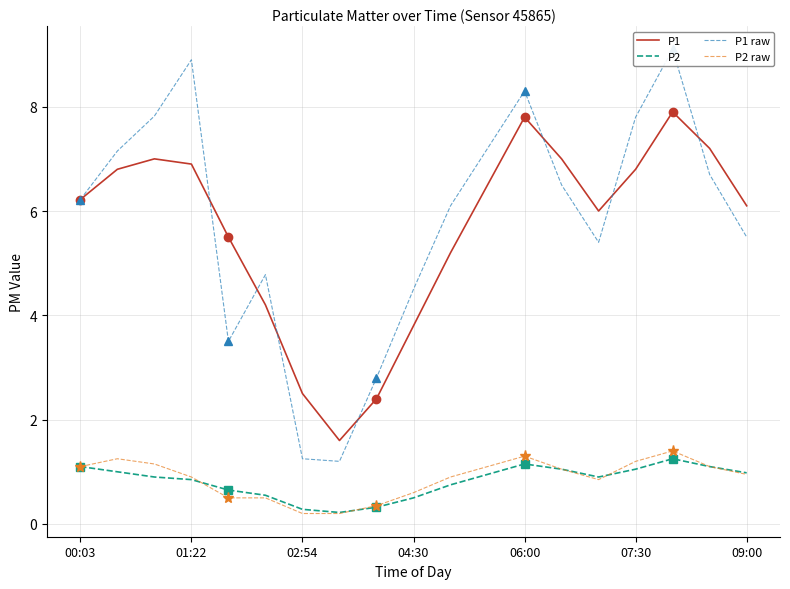

What is the value of the P1 point at the 14th from the left?

7.0